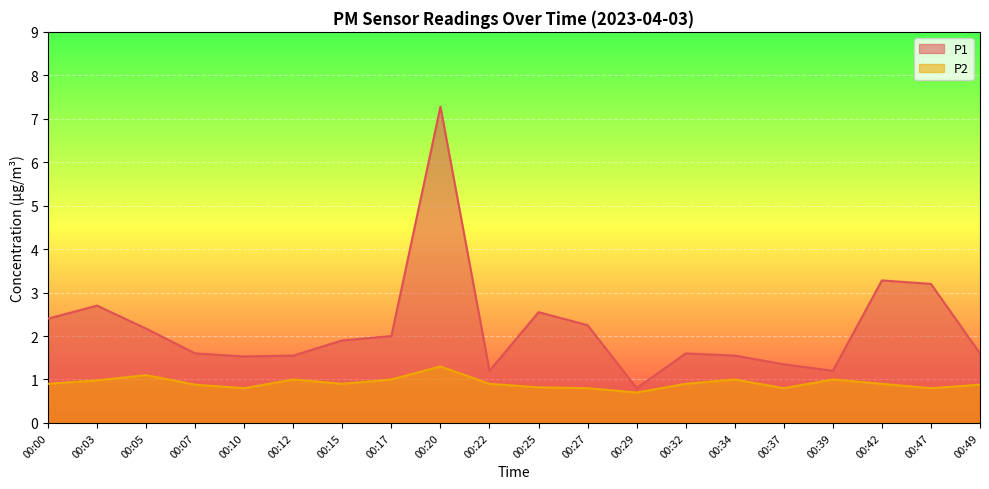

How many series are shown in this chart?

2